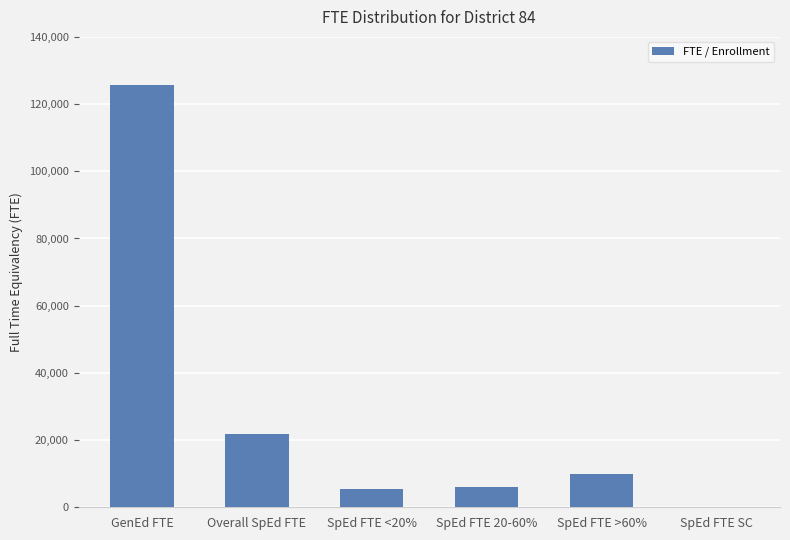

At which label is the value closest to 62969?

Overall SpEd FTE